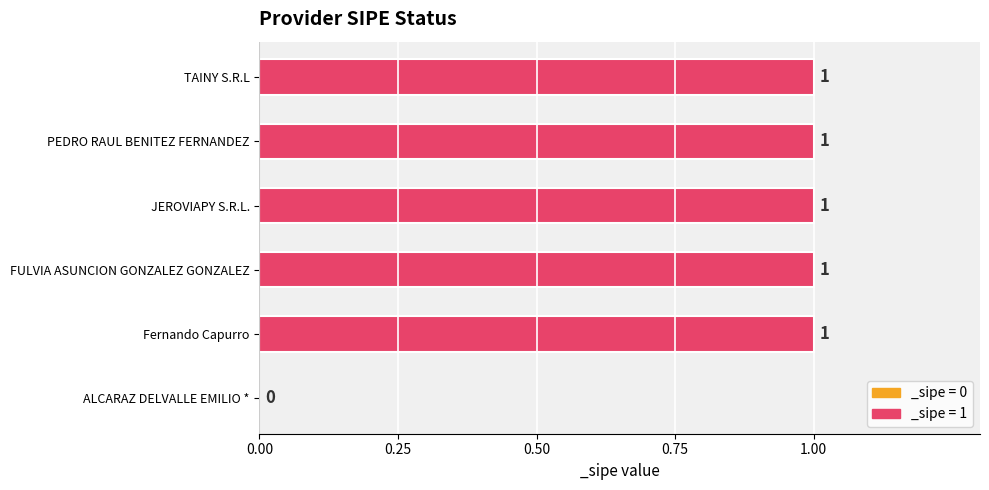

What is the ratio of the value at JEROVIAPY S.R.L. to the value at FULVIA ASUNCION GONZALEZ GONZALEZ?

1.0